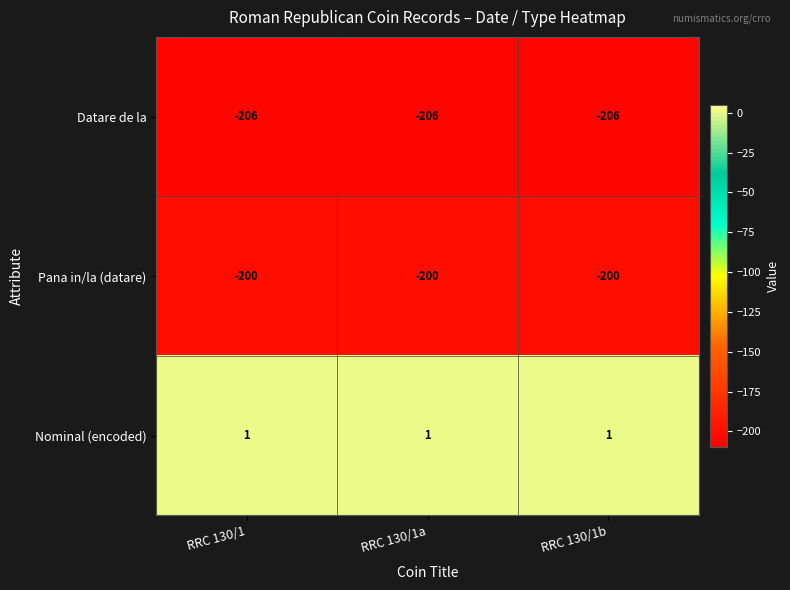

The value of Pana in/la (datare) at RRC 130/1a is -74. True or false?

False